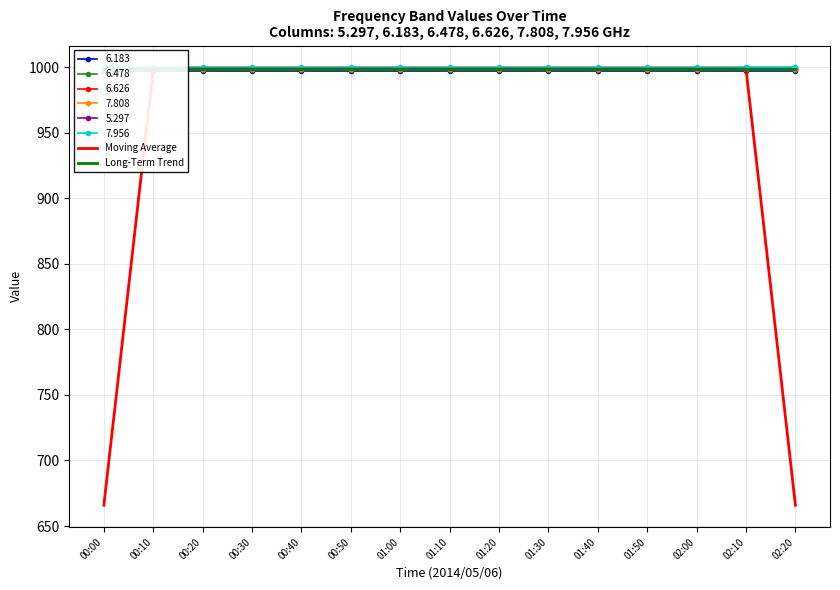

How many lines are shown in the chart?

2